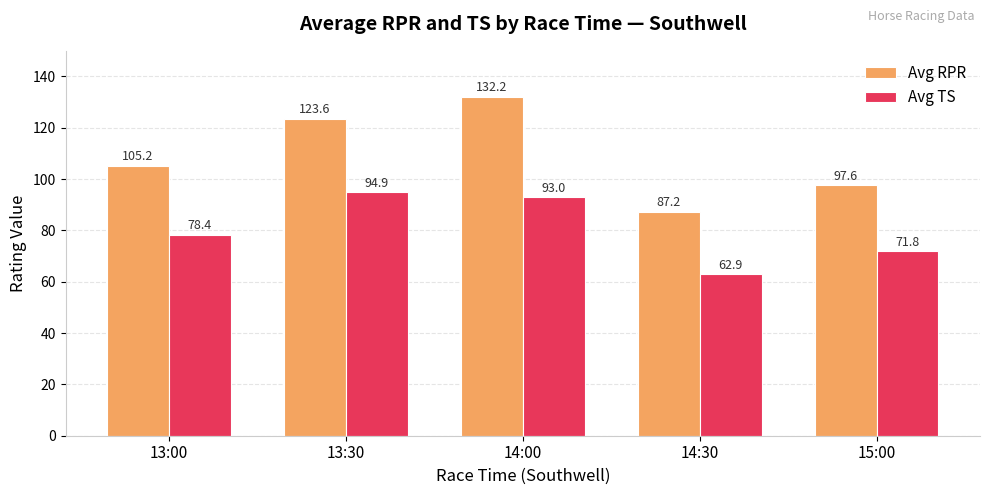

Reading left to right, what are all the values shown in this chart?

Avg RPR: 105.2	123.6	132.2	87.2	97.6
Avg TS: 78.4	94.9	93.0	62.9	71.8